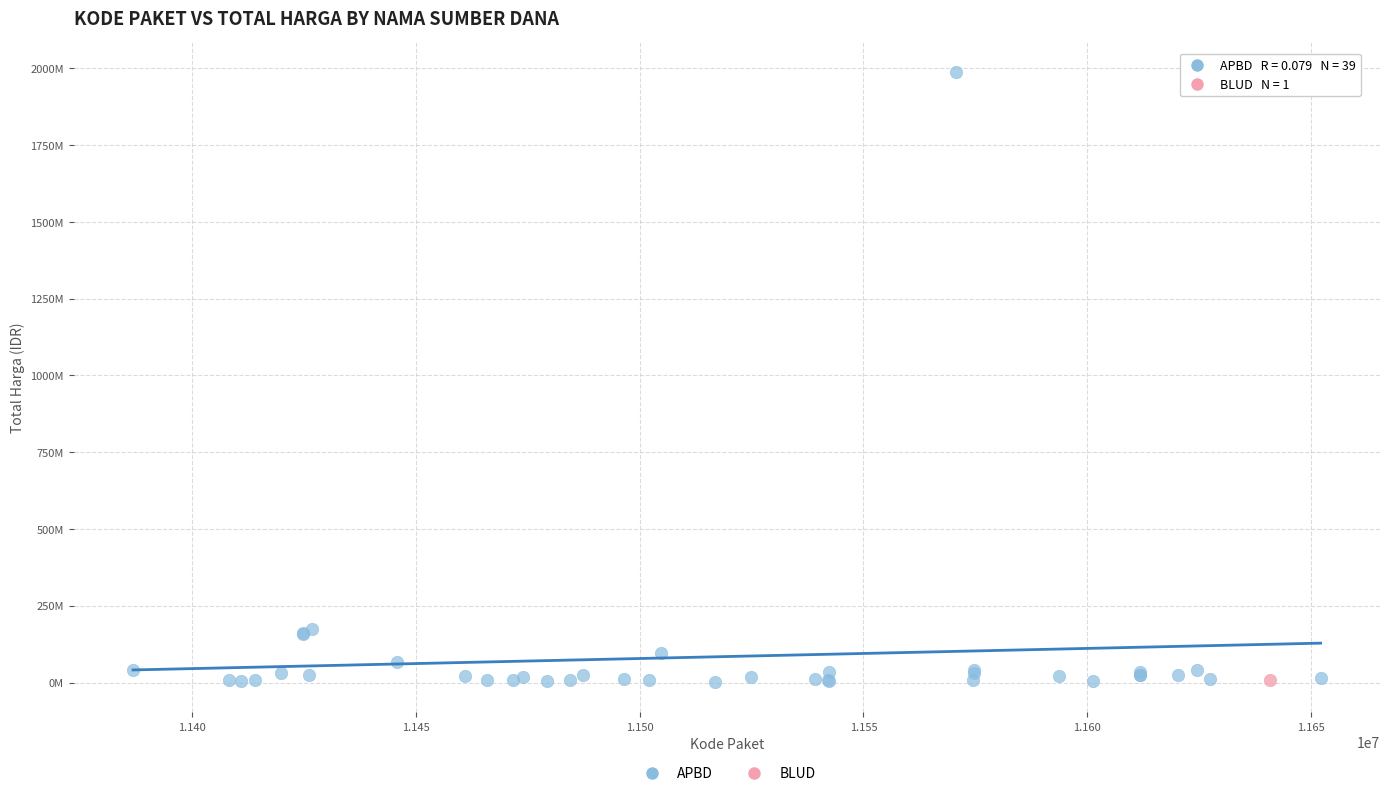

What are all the series names shown in the legend?

APBD, BLUD